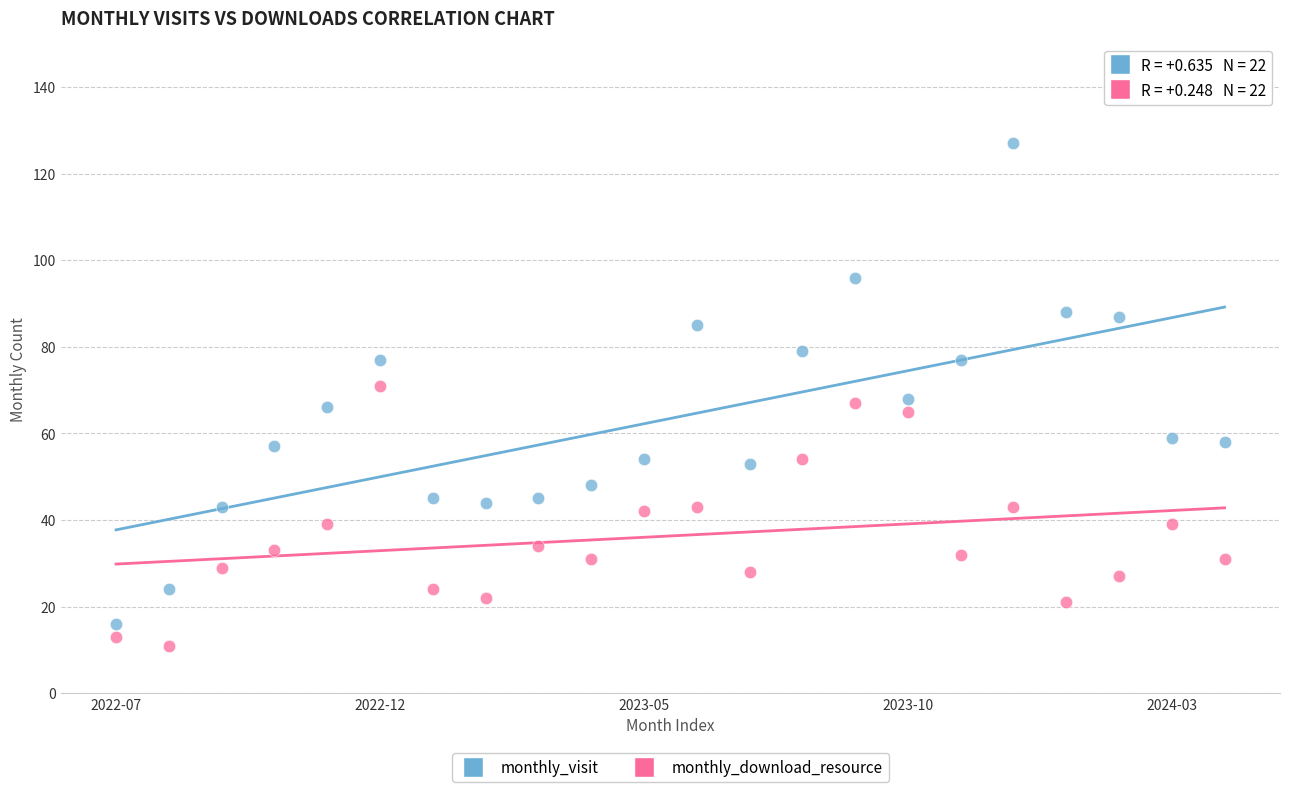

Which series has the widest spread of Y values?

monthly_visit